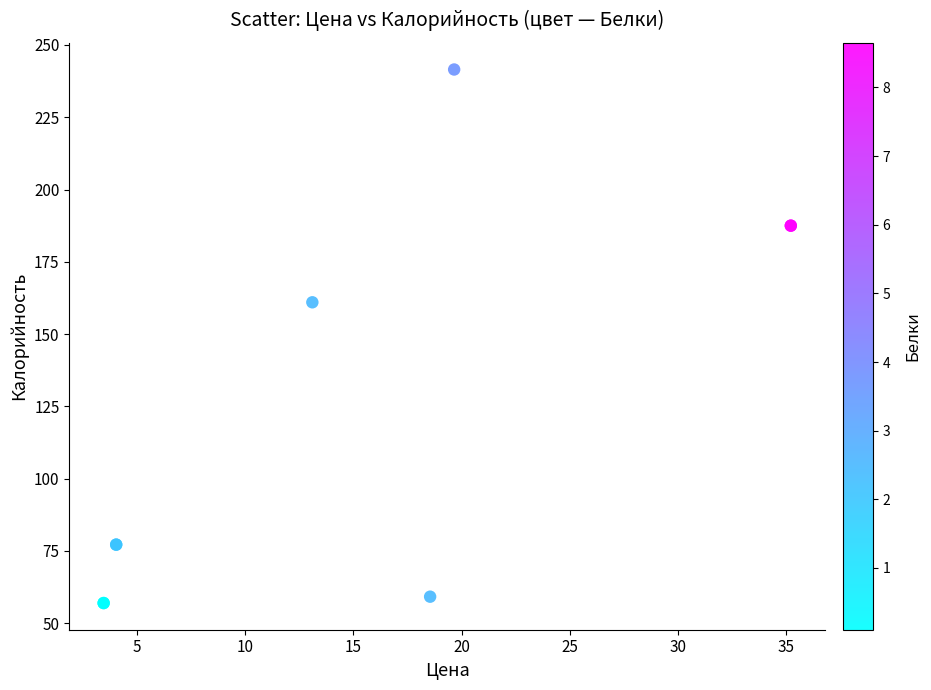

What Y value in the scatter plot is closest to 149?

161.0